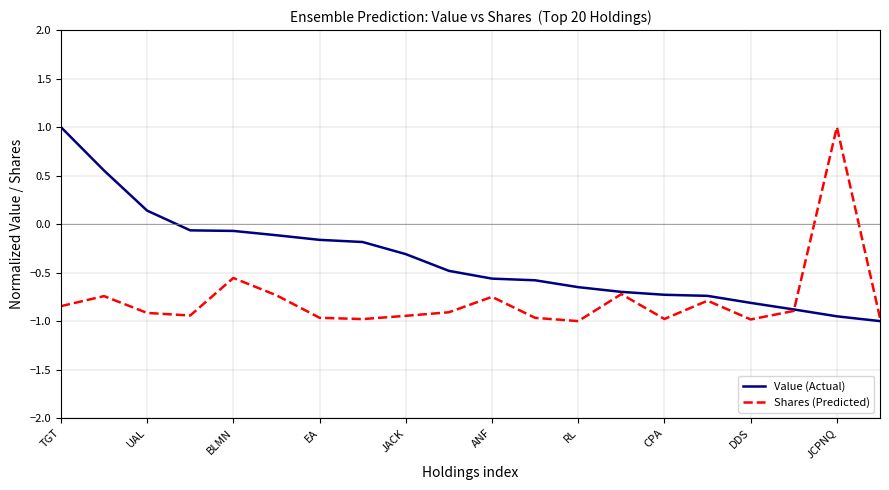

Rank the series by their average value, from lowest to highest.

Shares (Predicted), Value (Actual)